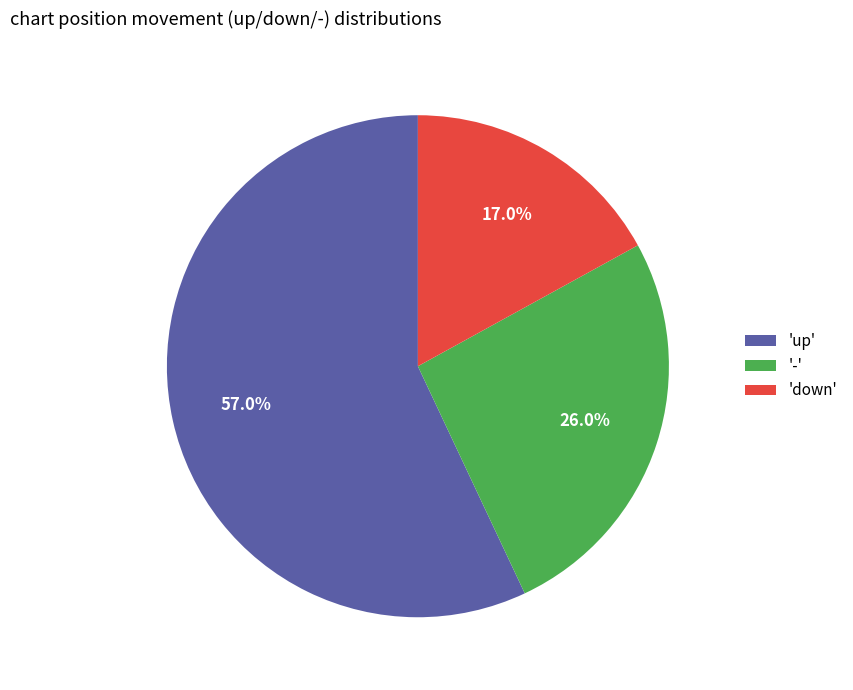

Is the sum of '-' and 'down' greater than half?

No